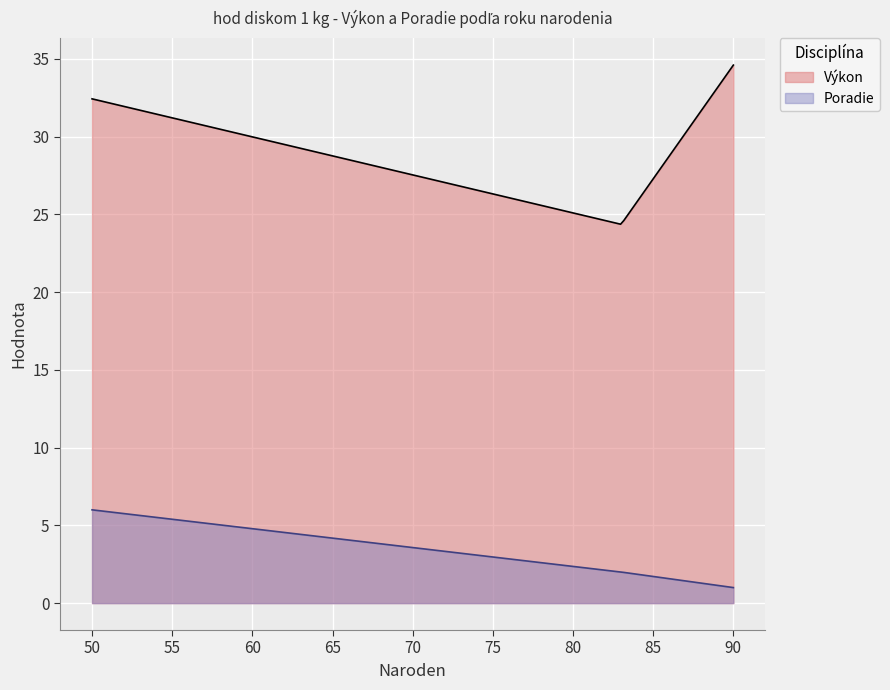

Which series has the largest range (max minus min)?

Výkon